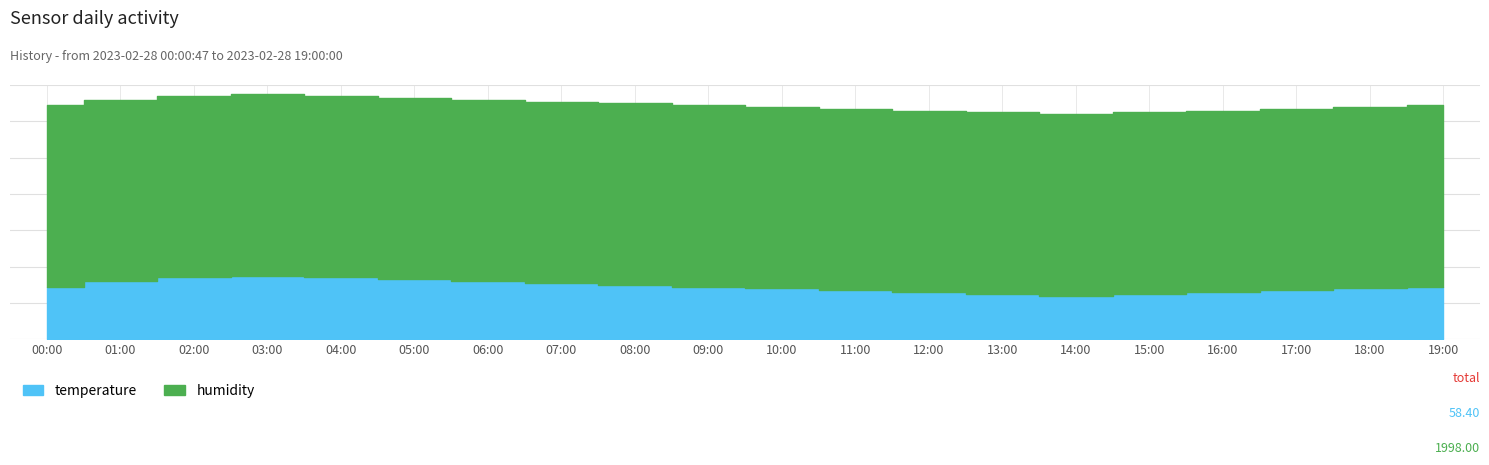

How many lines are shown in the chart?

2